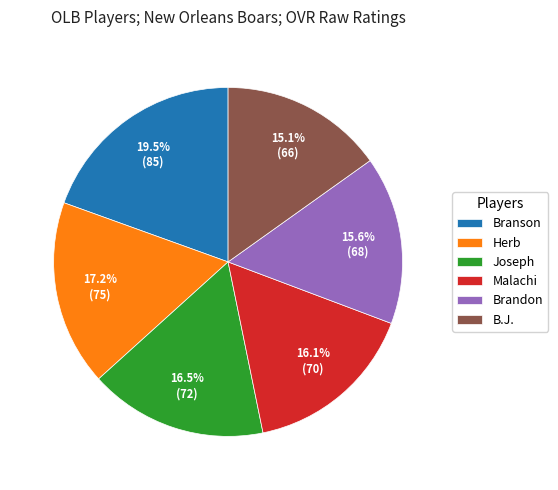

Combined, what portion of the pie is Brandon and Joseph?

32.1%